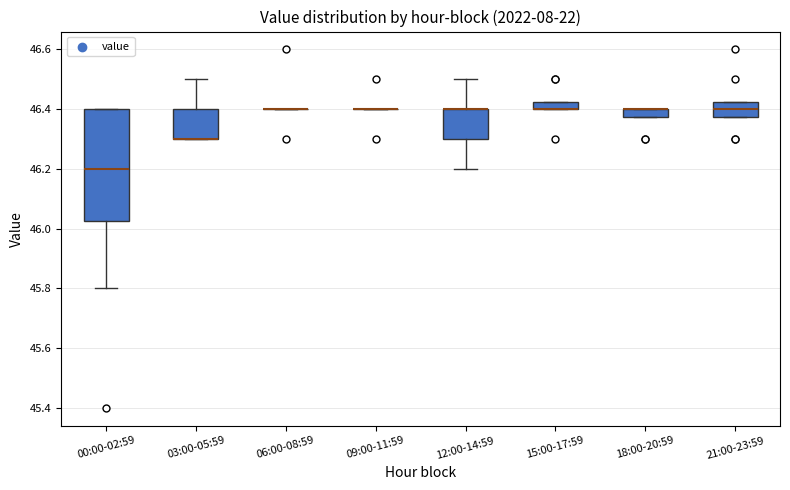

Which box is the tallest, from its lower edge to its upper edge?

00:00-02:59